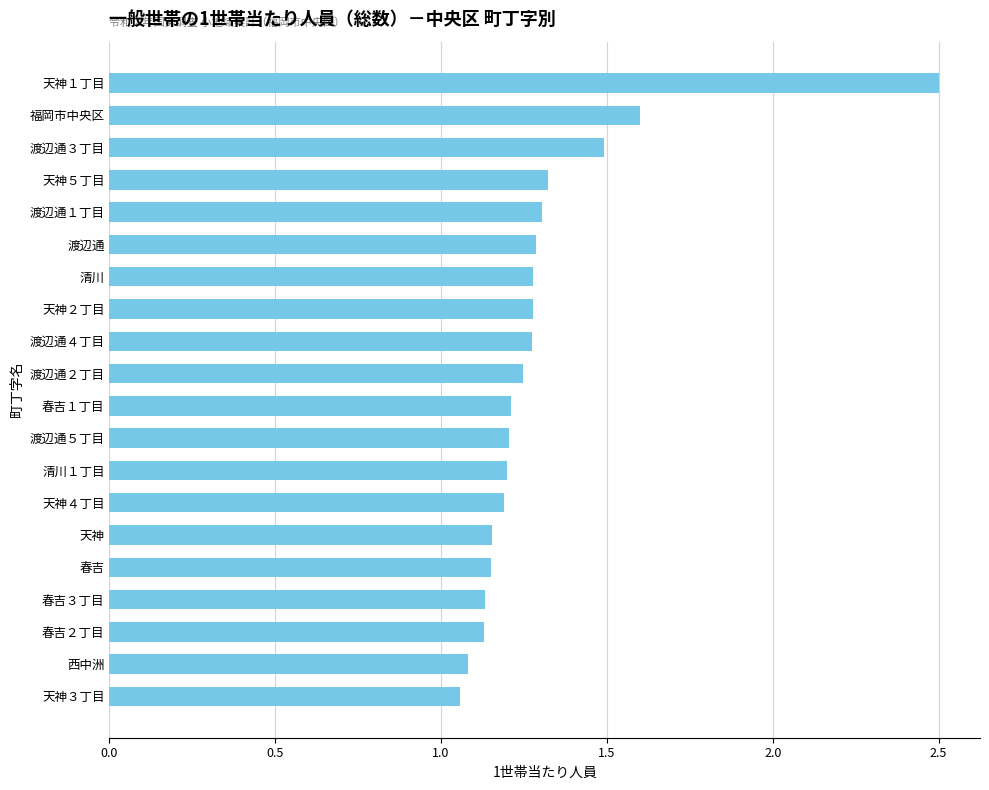

Approximately how many times larger is the value at 天神１丁目 compared to 渡辺通３丁目?

1.7